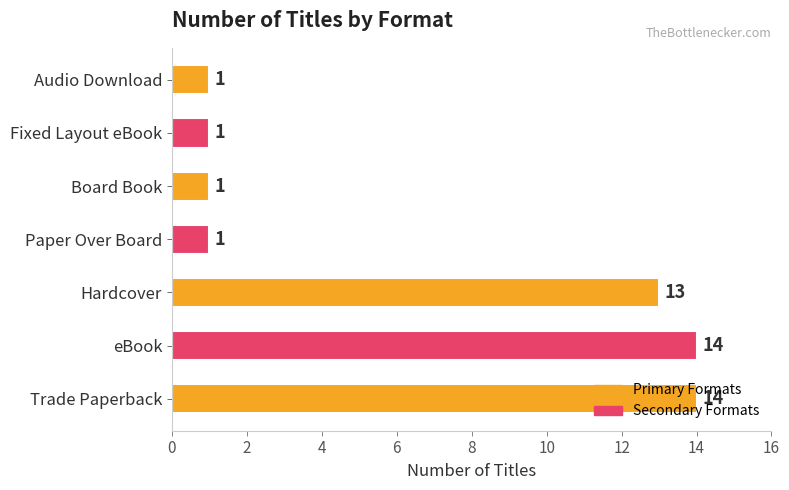

The value at Board Book is 2. True or false?

False